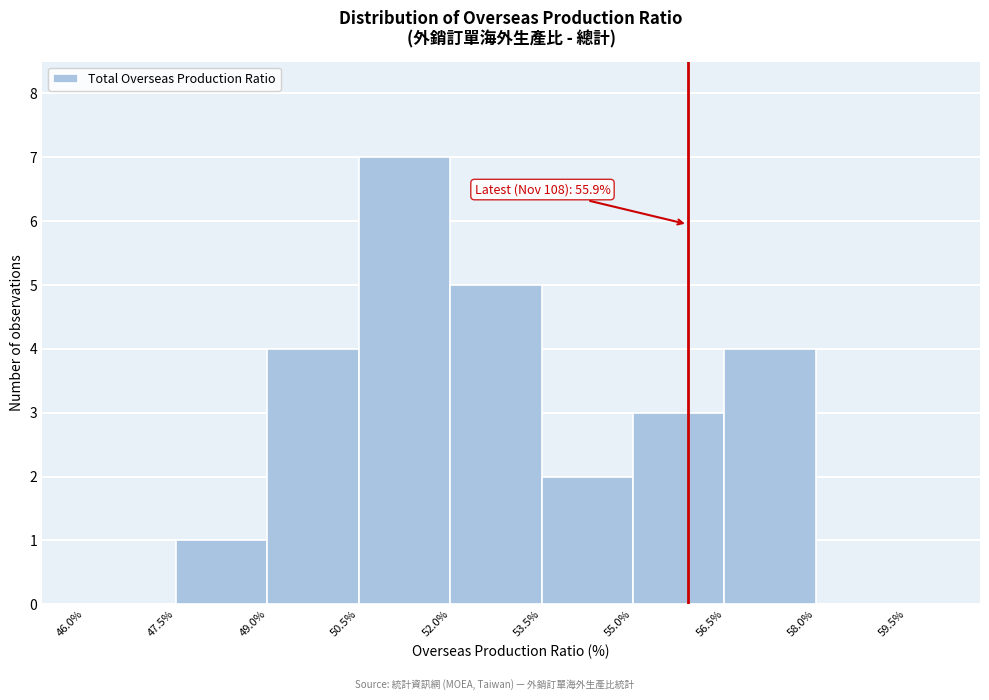

Read against the x-axis, roughly where is the centre of the tallest bar?

51.2